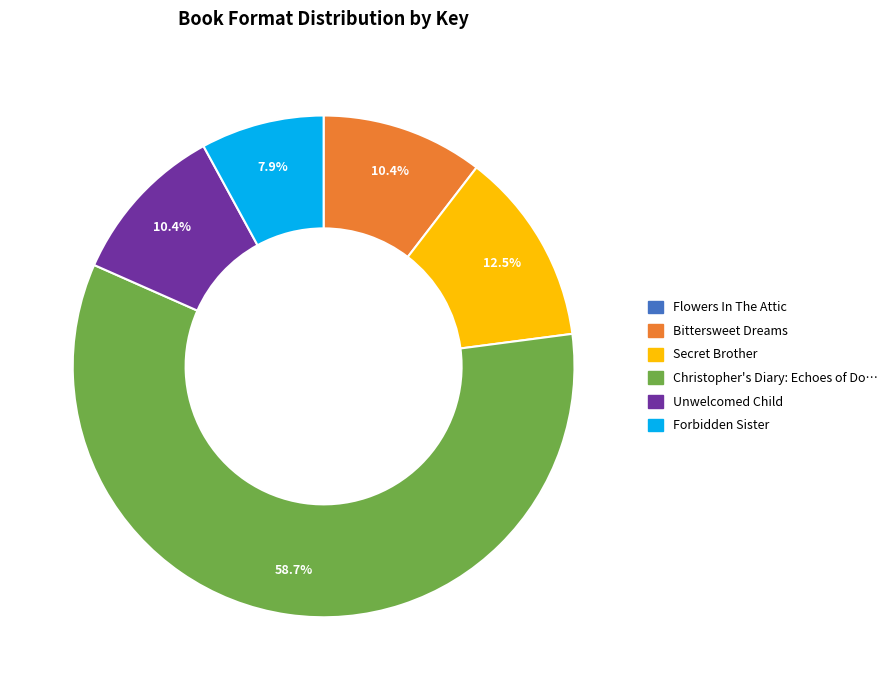

Is there any slice that represents more than half of the pie?

Yes